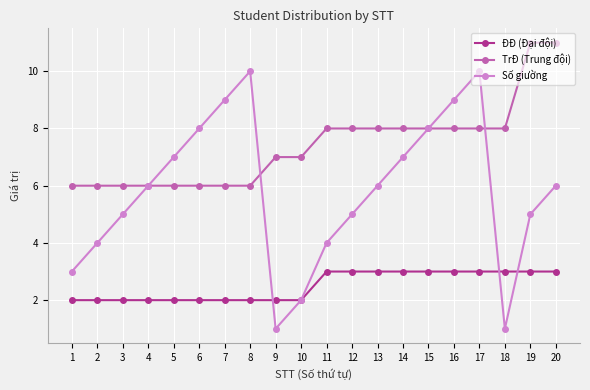

How many data points in ĐĐ (Đại đội) are less than 3?

10